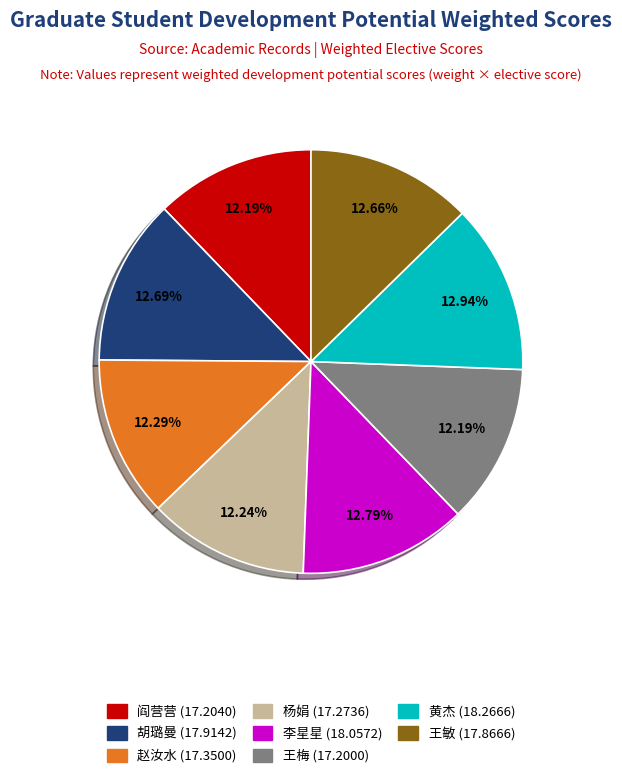

Does 赵汝水 represent more than half of the total?

No